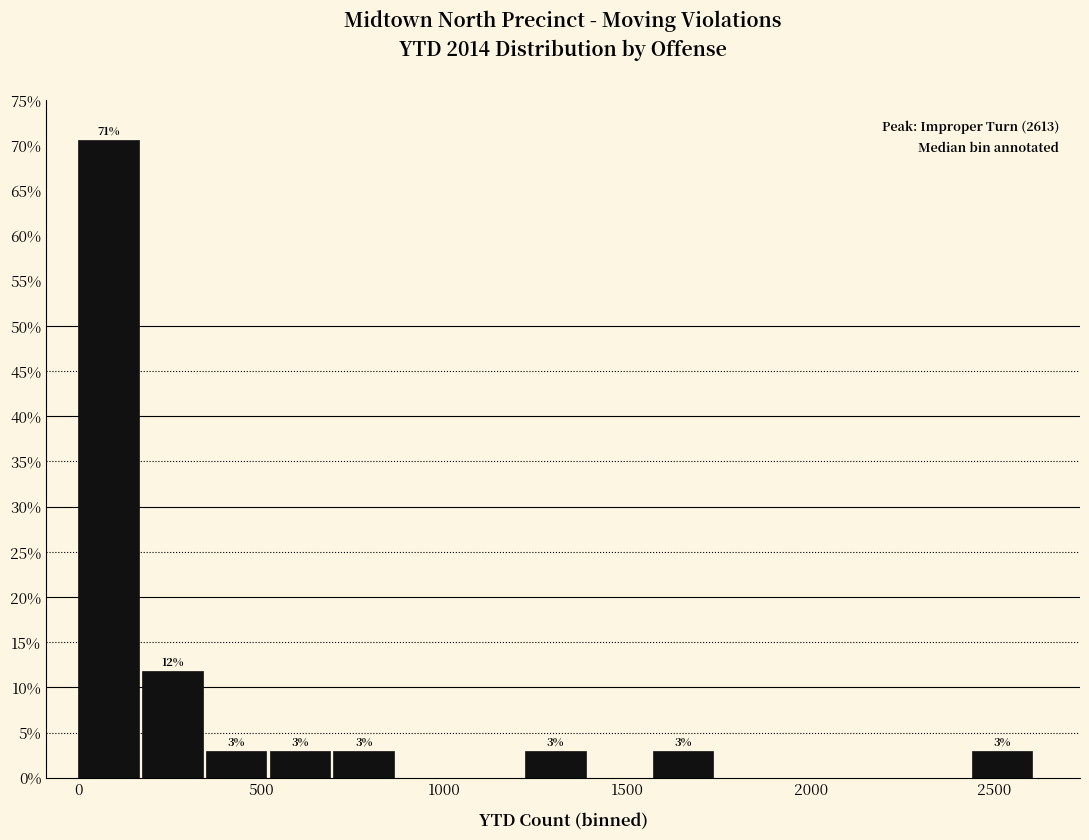

Read against the x-axis, roughly where is the centre of the tallest bar?

100